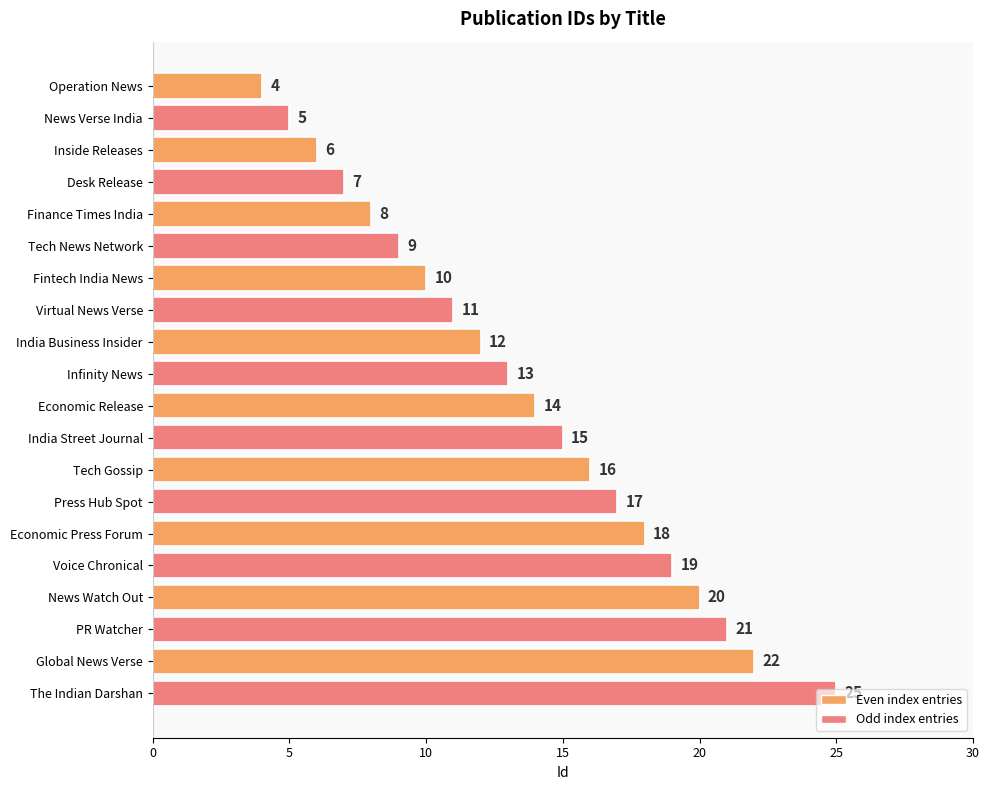

What is the change in value from Press Hub Spot to PR Watcher?

+4